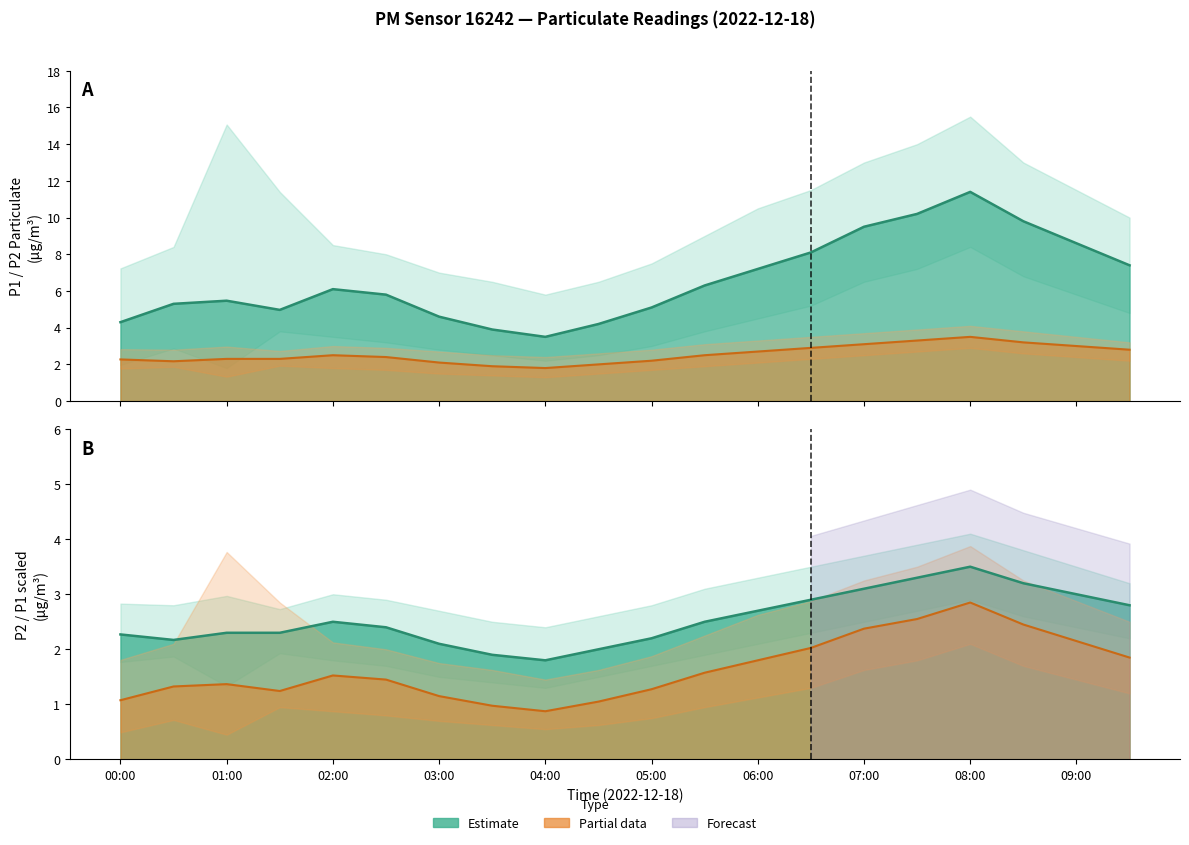

Reading left to right, what are all the values shown in this chart?

P1: 00:00=4.3	00:30=5.3	01:00=5.5	01:30=5.0	02:00=6.1	02:30=5.8	03:00=4.6	03:30=3.9	04:00=3.5	04:30=4.2	05:00=5.1	05:30=6.3	06:00=7.2	06:30=8.1	07:00=9.5	07:30=10.2	08:00=11.4	08:30=9.8	09:00=8.6	09:30=7.4
P2: 00:00=2.3	00:30=2.2	01:00=2.3	01:30=2.3	02:00=2.5	02:30=2.4	03:00=2.1	03:30=1.9	04:00=1.8	04:30=2.0	05:00=2.2	05:30=2.5	06:00=2.7	06:30=2.9	07:00=3.1	07:30=3.3	08:00=3.5	08:30=3.2	09:00=3.0	09:30=2.8
P2_upper: 00:00=1.1	00:30=1.3	01:00=1.4	01:30=1.2	02:00=1.5	02:30=1.4	03:00=1.1	03:30=1.0	04:00=0.9	04:30=1.1	05:00=1.3	05:30=1.6	06:00=1.8	06:30=2.0	07:00=2.4	07:30=2.5	08:00=2.9	08:30=2.5	09:00=2.1	09:30=1.9